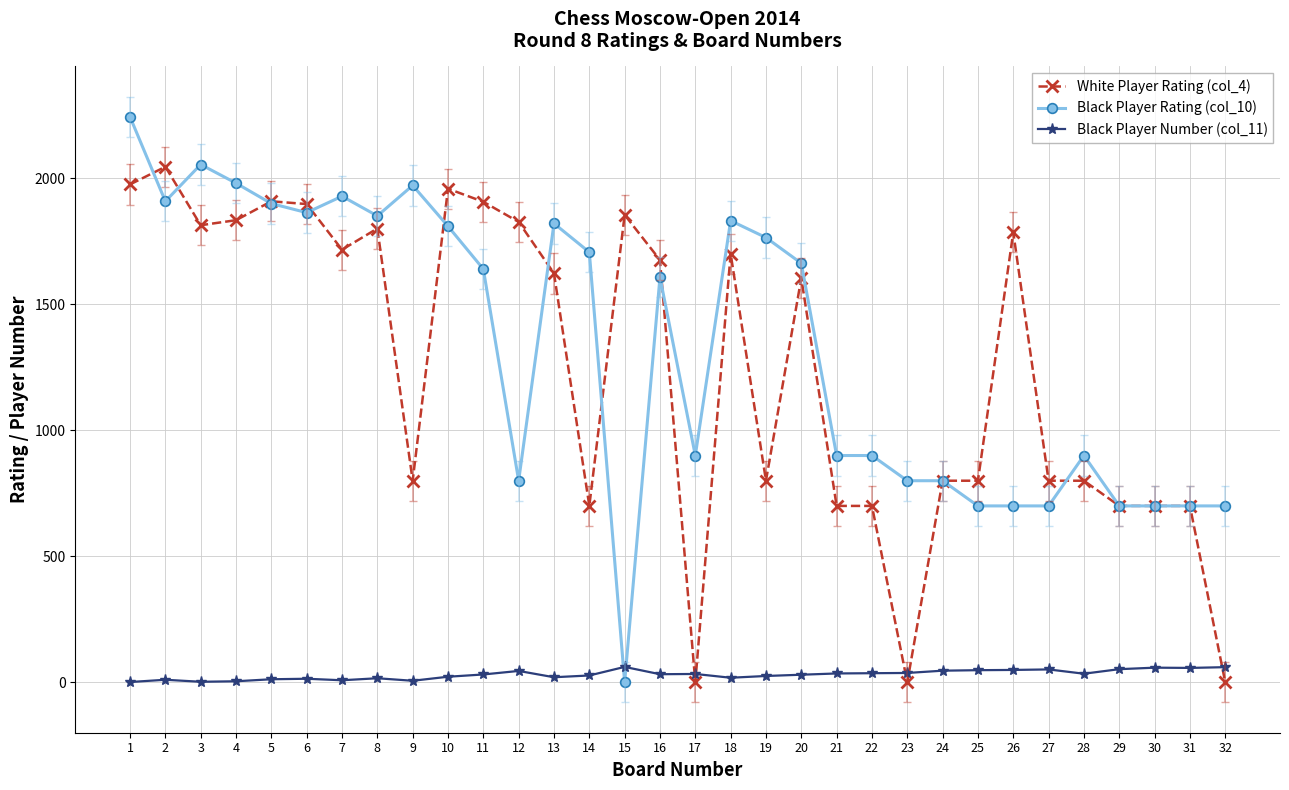

The value of White Player Rating (col_4) at 9 is 1424. True or false?

False